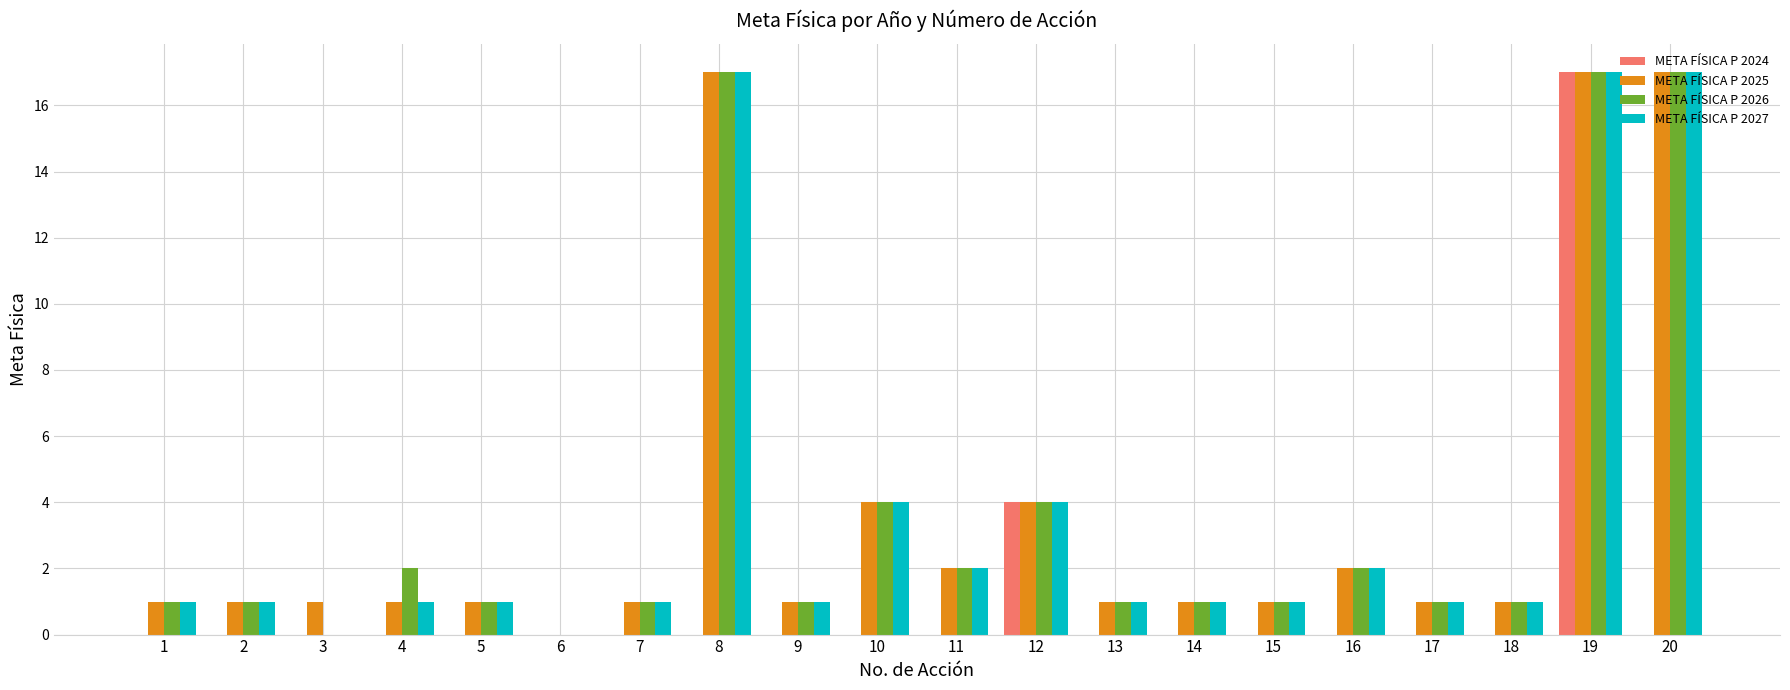

What is the total value across all series at 8?

51